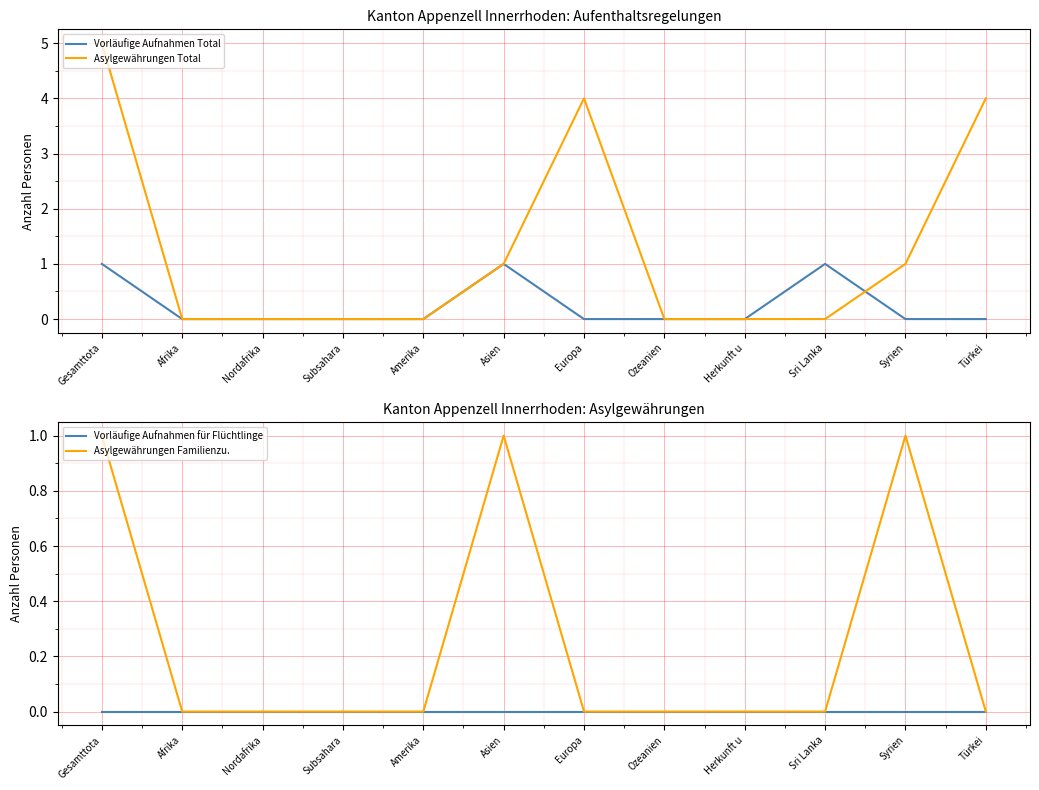

What is the sum of all Asylgewährungen Total values?

15